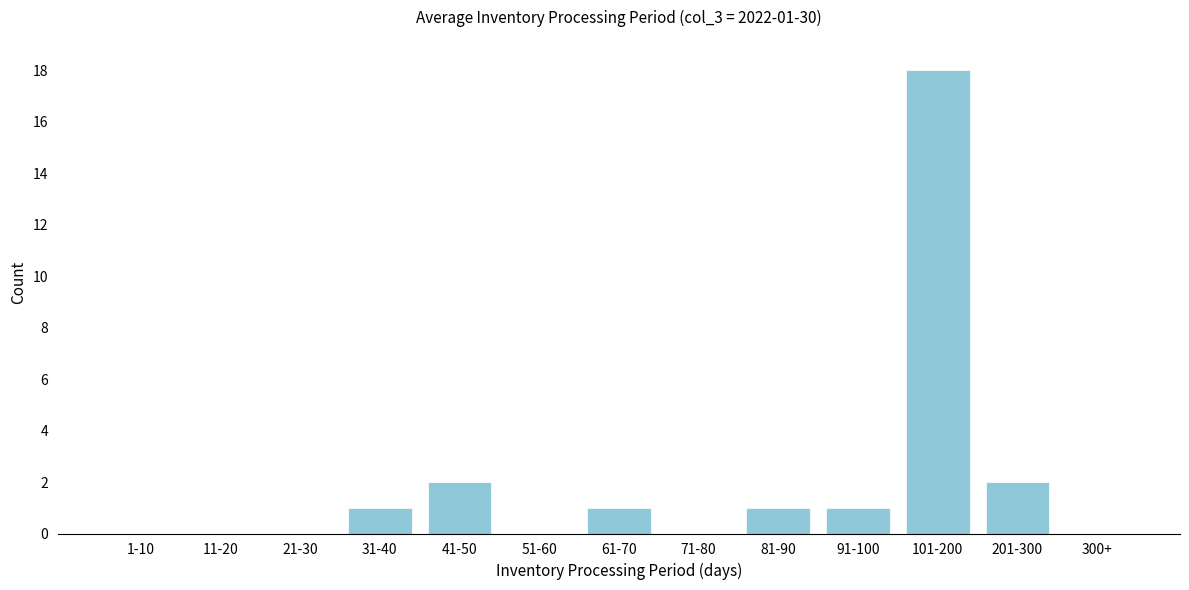

Reading left to right, list all the values displayed in this chart.

1-10=0	11-20=0	21-30=0	31-40=1	41-50=2	51-60=0	61-70=1	71-80=0	81-90=1	91-100=1	101-200=18	201-300=2	300+=0